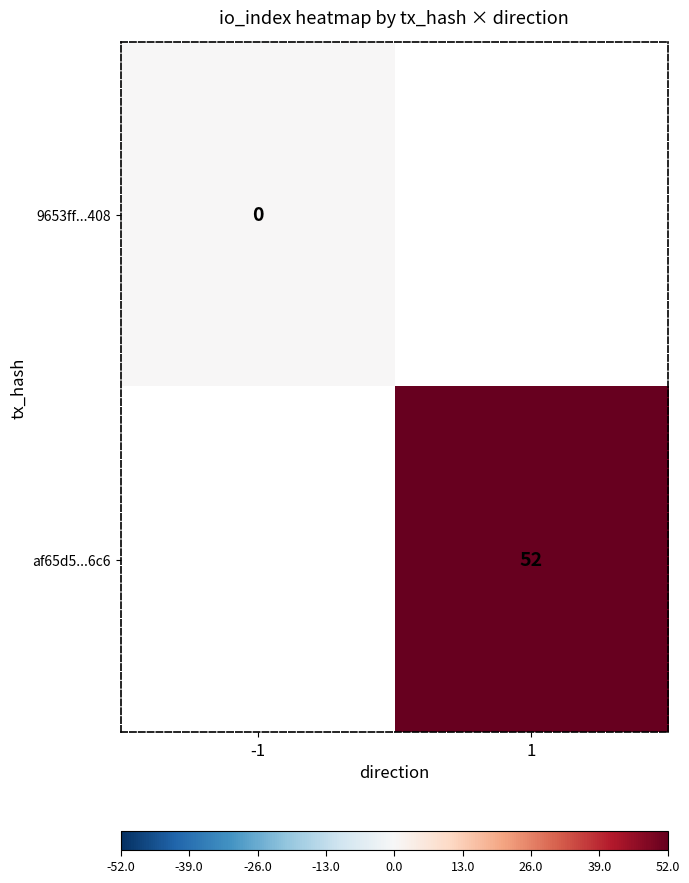

Is it true that af65d5...6c6 equals 52 at 1?

True